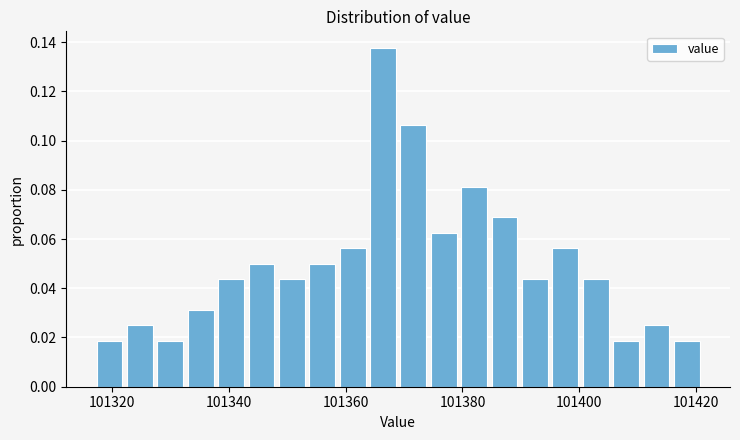

Read against the x-axis, roughly where is the centre of the tallest bar?

101366